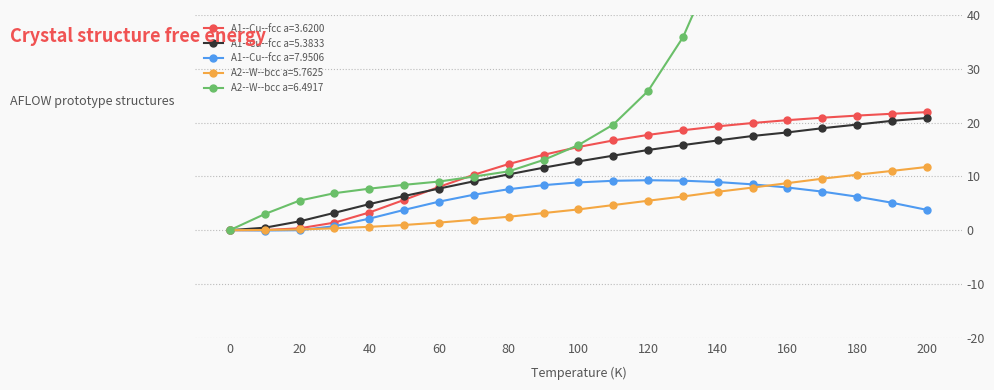

Which category has the highest value across all series?

200